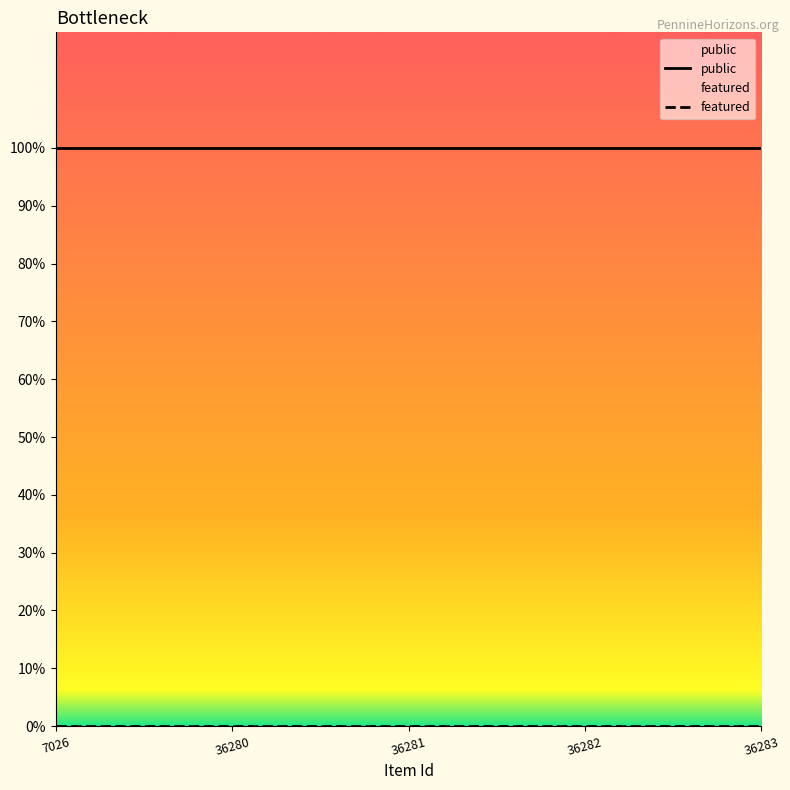

List the labels in order of public value, largest first.

7026, 36280, 36281, 36282, 36283